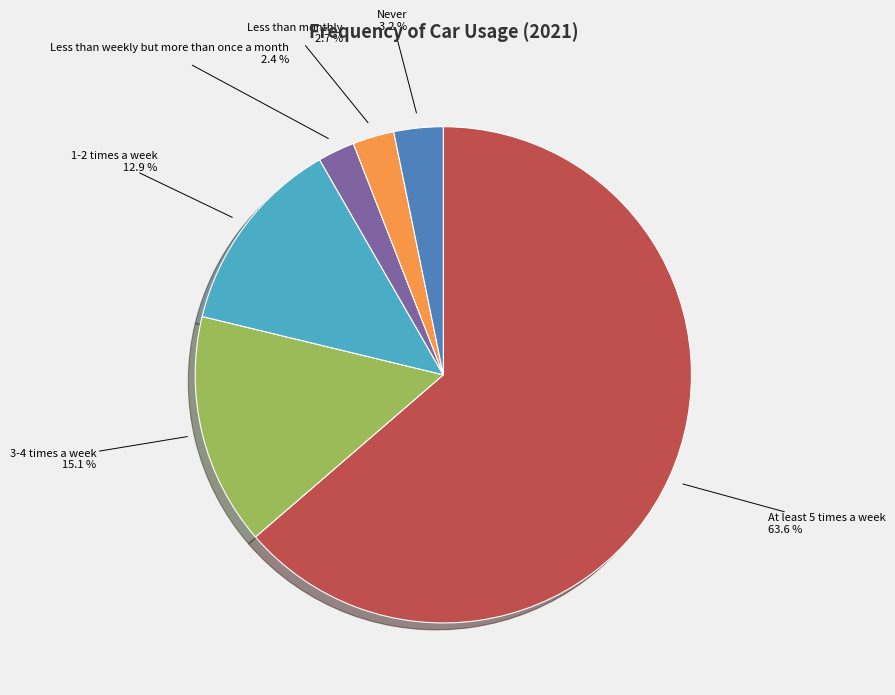

To the nearest percent, what percentage of the pie is Less than weekly but more than once a month?

2%